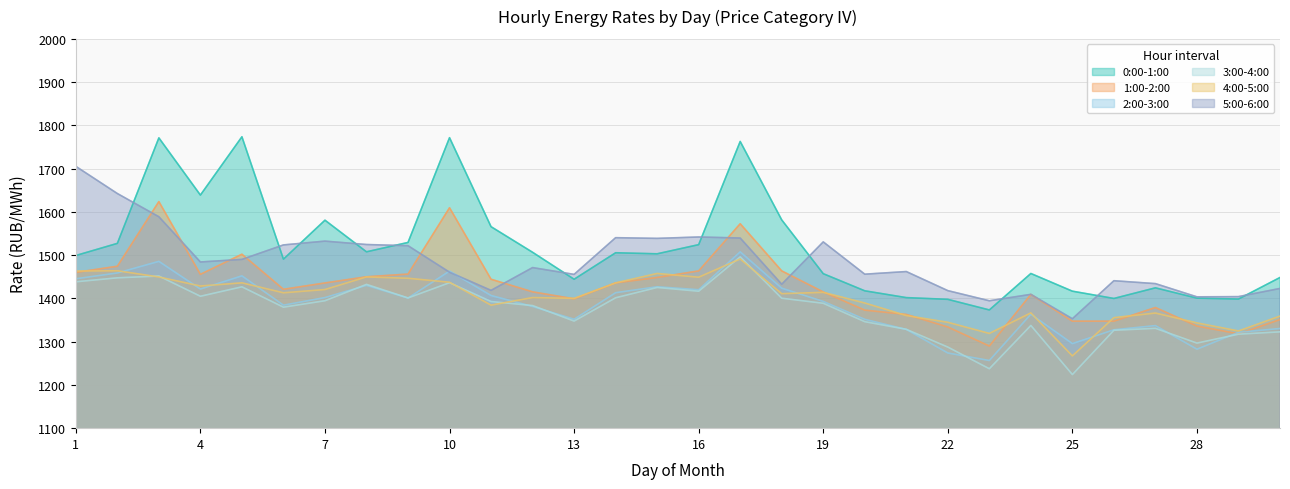

What is the value of the 4:00-5:00 point at the 10th from the left?

1437.4